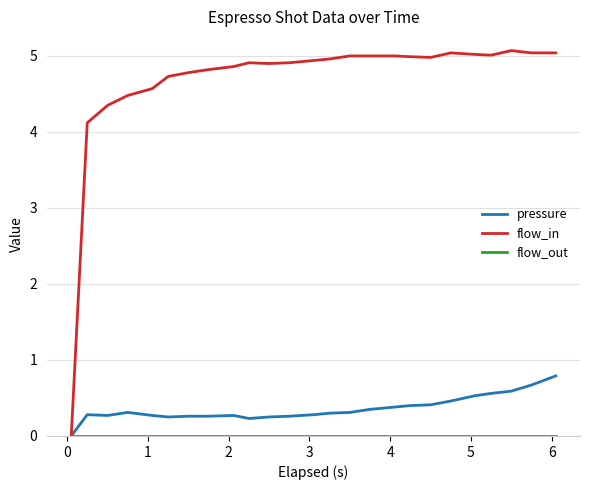

Which series has the largest range (max minus min)?

flow_in